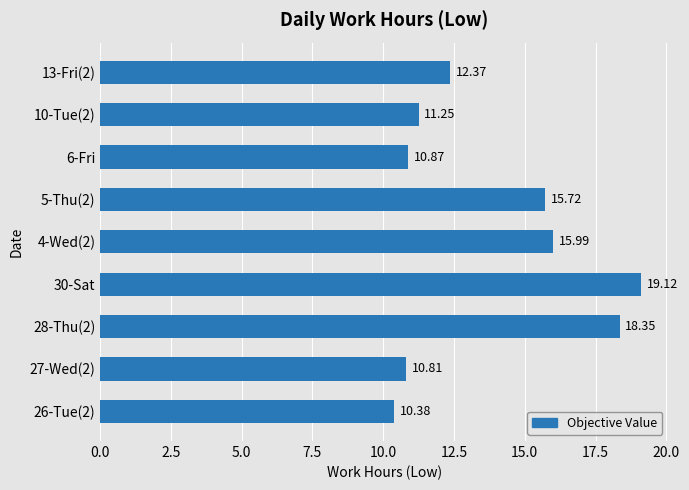

What is the maximum value shown in the chart?

19.1